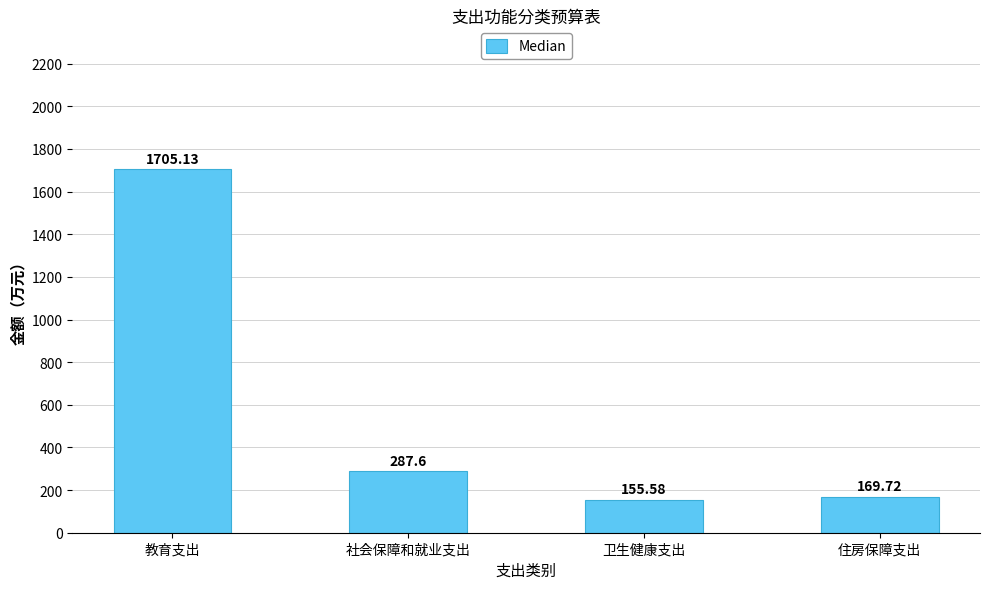

Between 教育支出 and 社会保障和就业支出, which is larger?

教育支出